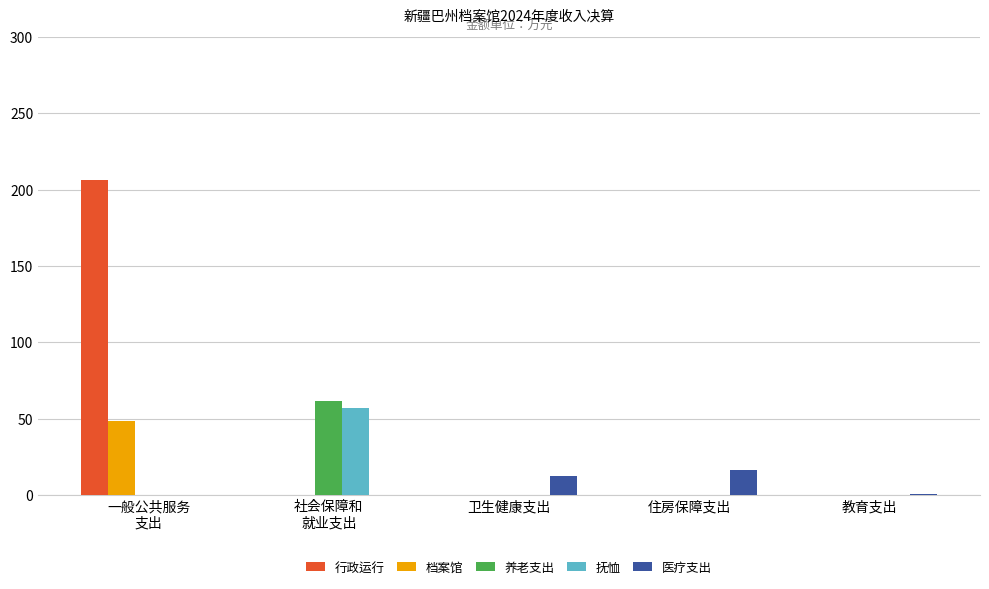

What are all the series names shown in the legend?

行政运行, 档案馆, 养老支出, 抚恤, 医疗支出